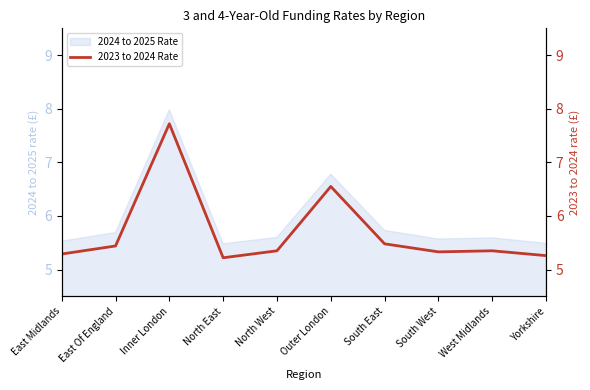

True or false: the data has more than 2 interior local peaks.

True